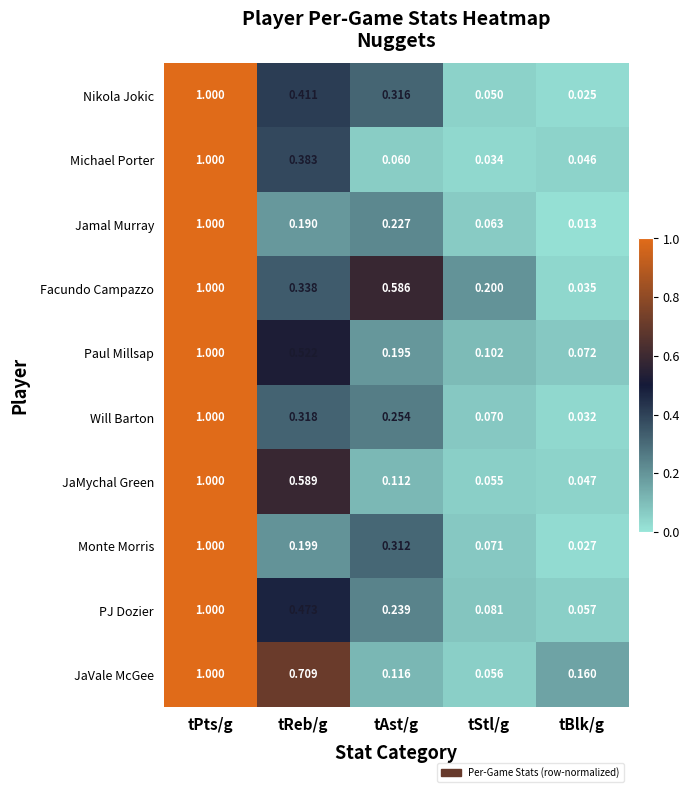

Rank the series at tAst/g from highest to lowest value.

Facundo Campazzo, Nikola Jokic, Monte Morris, Will Barton, PJ Dozier, Jamal Murray, Paul Millsap, JaVale McGee, JaMychal Green, Michael Porter